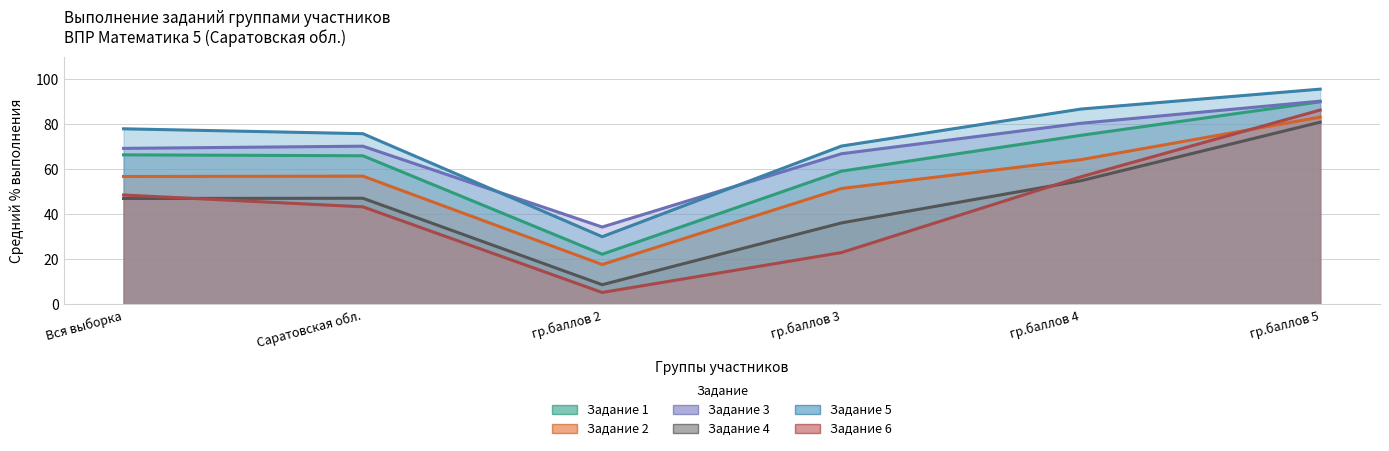

Reading left to right, extract all data points from this chart.

Задание 1: 66.4	66.0	22.2	59.2	75.1	90.0
Задание 2: 56.8	57.0	17.6	51.5	64.3	83.2
Задание 3: 69.3	70.3	34.3	66.9	80.5	90.3
Задание 4: 47.0	47.1	8.6	36.1	54.9	81.0
Задание 5: 78.0	75.8	30.0	70.3	86.8	95.7
Задание 6: 48.5	43.3	5.2	22.9	56.6	86.4